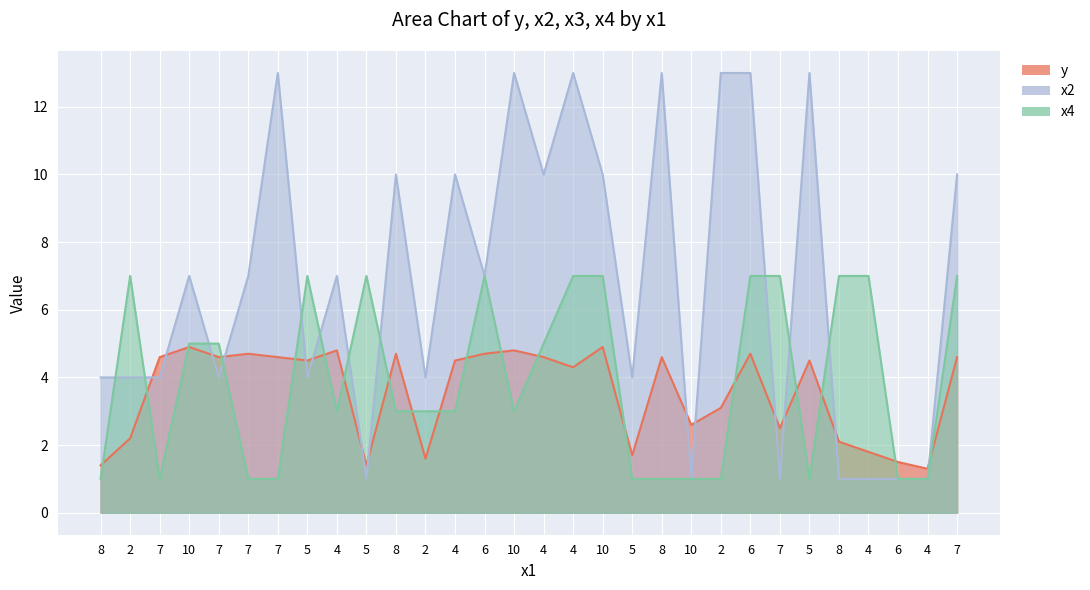

What is the value of the y point at the 2nd from the left?

2.2